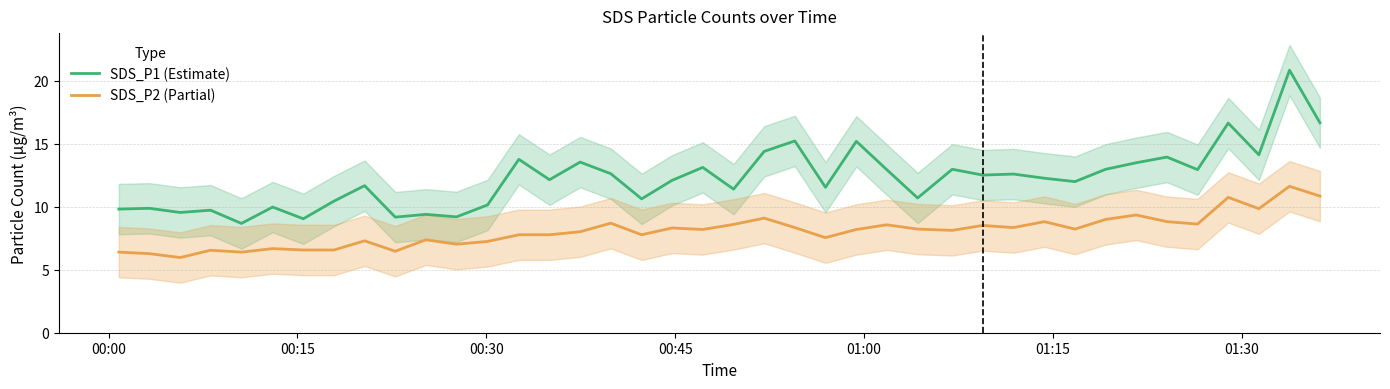

List the series in order of their peak value, lowest first.

SDS_P2 (Partial), SDS_P1 (Estimate)